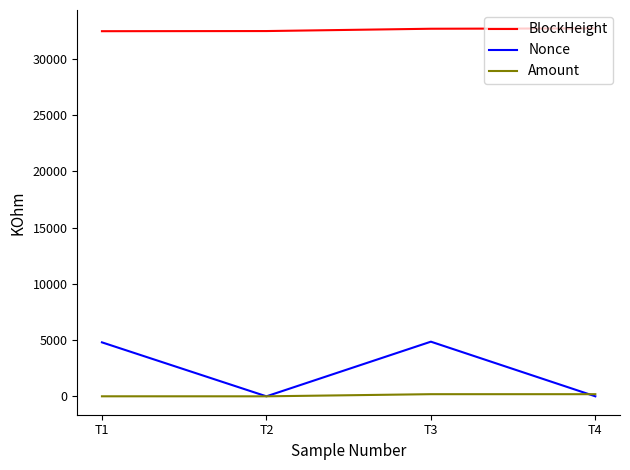

True or false: Amount has a value of 2.0 at T1.

True